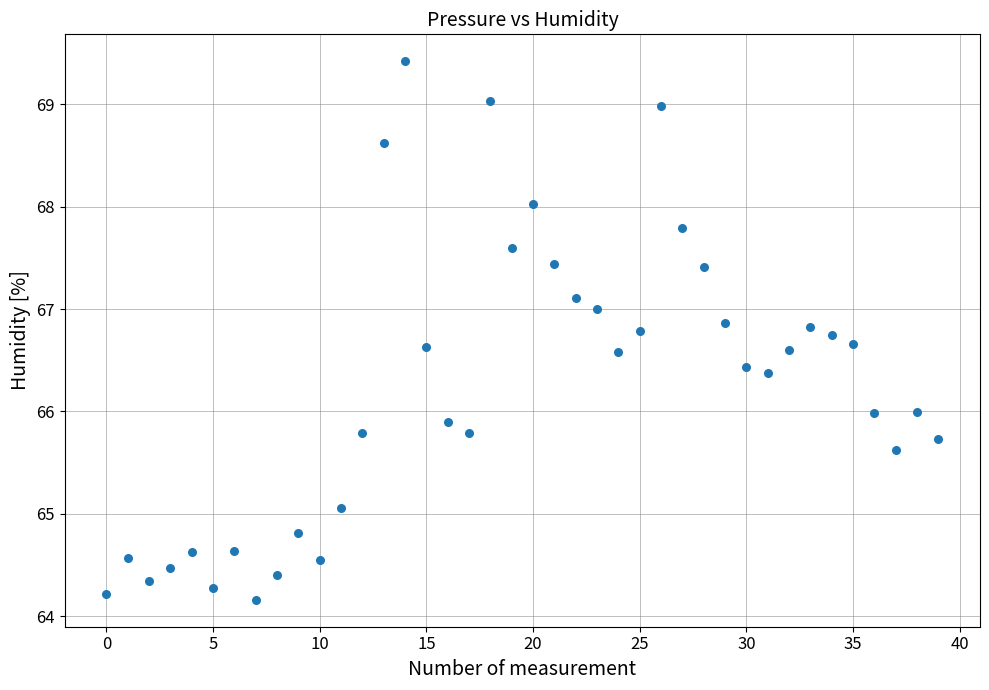

What is the range of Y values (max minus min)?

5.3